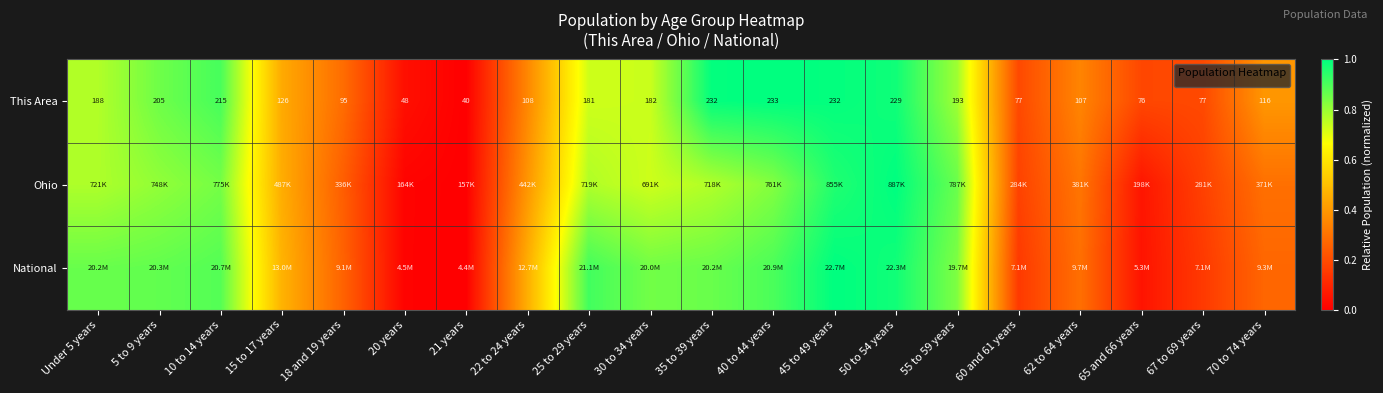

At which label does National reach its minimum?

21 years